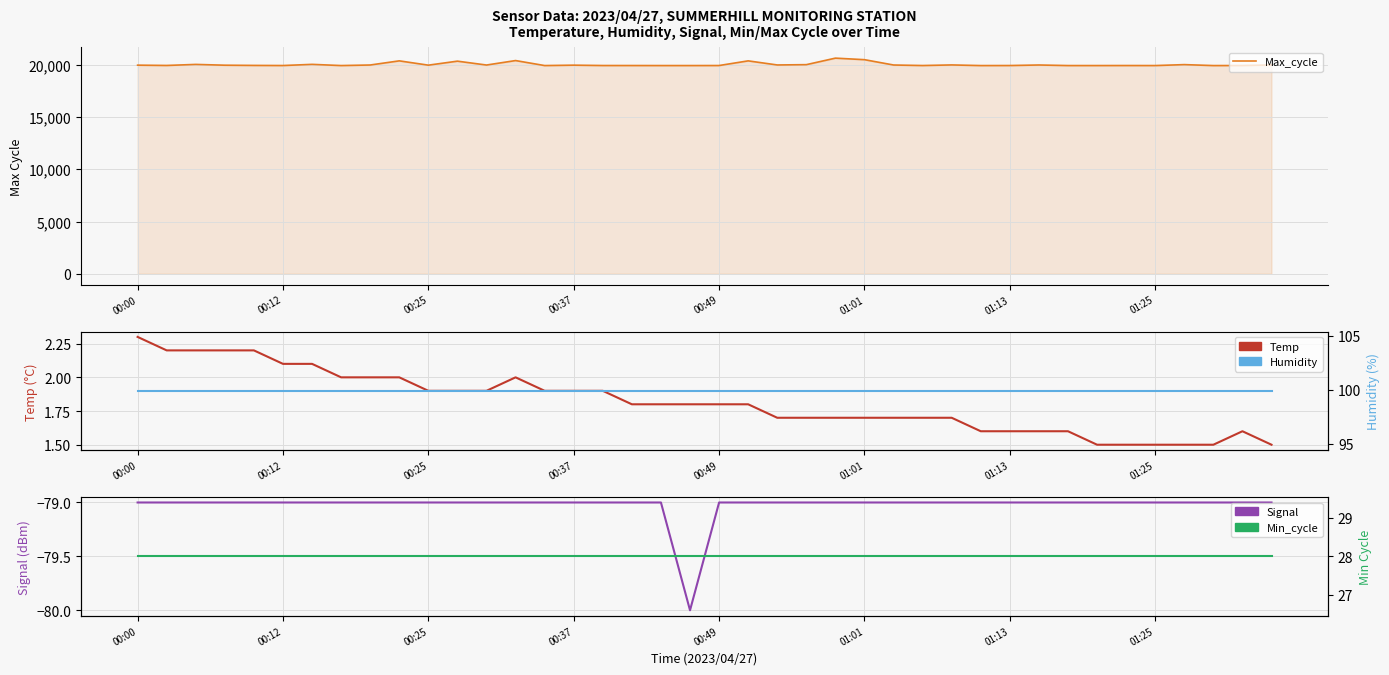

How many categories are shown in the chart?

40